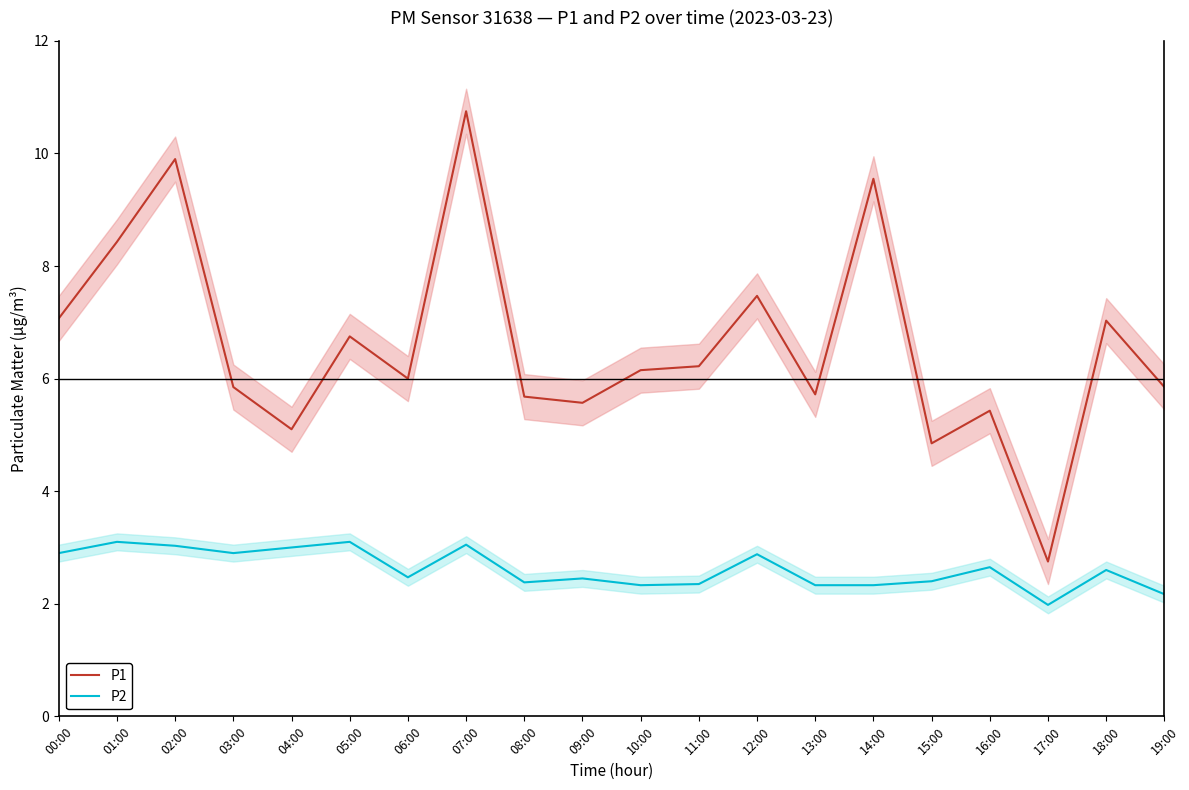

What is the value of the P2 point at the 16th from the left?

2.4